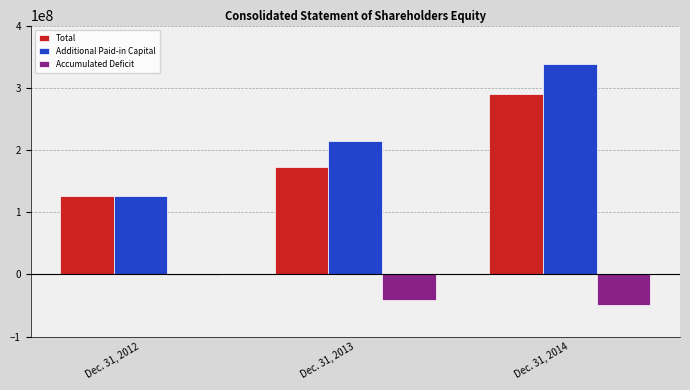

At which label does Total reach its peak?

Dec. 31, 2014